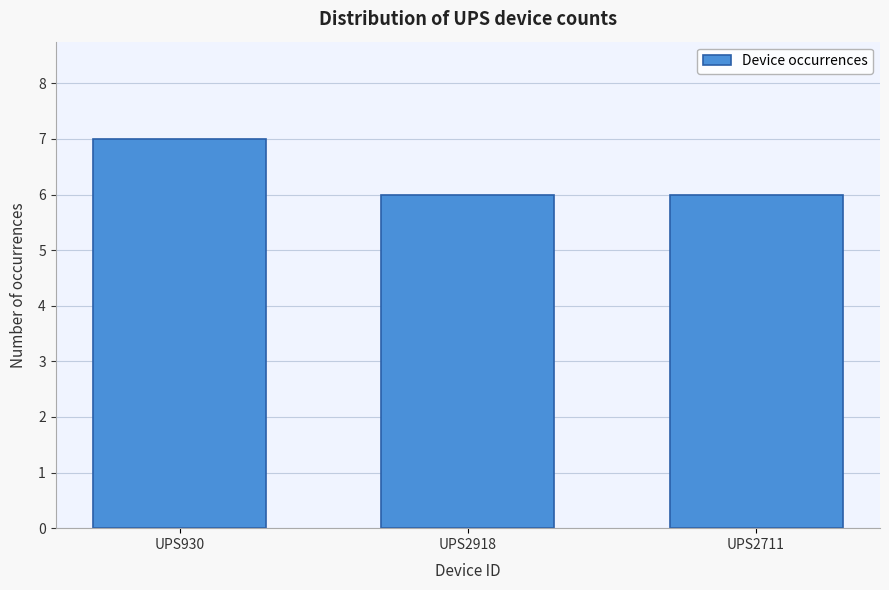

Reading right to left, extract all data points from this chart.

UPS2711=6	UPS2918=6	UPS930=7